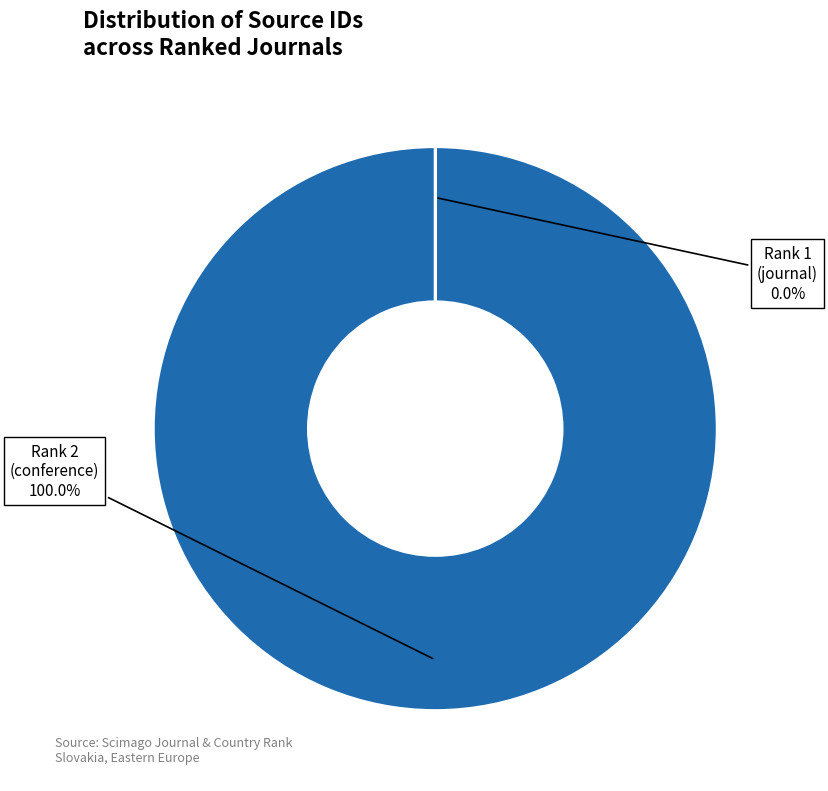

Does any single category account for the majority?

Yes